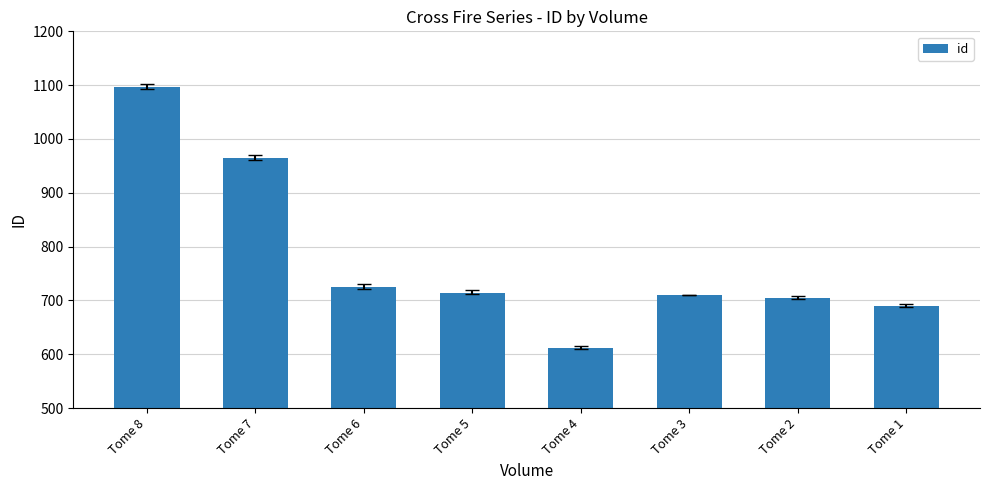

Between Tome 6 and Tome 4, which is larger?

Tome 6